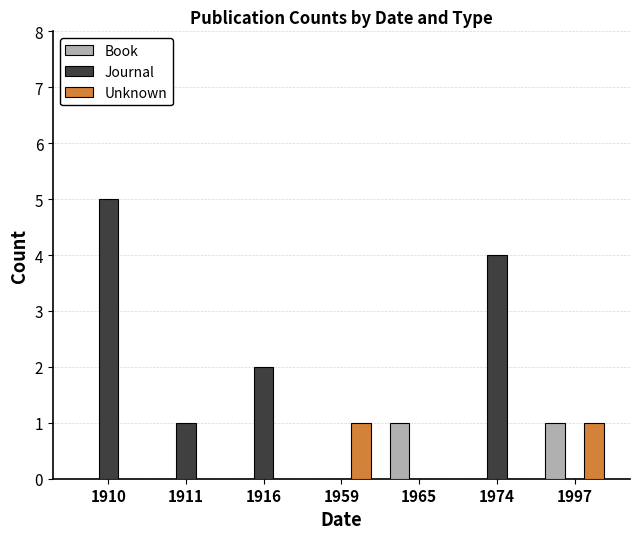

What are all the series names shown in the legend?

Book, Journal, Unknown